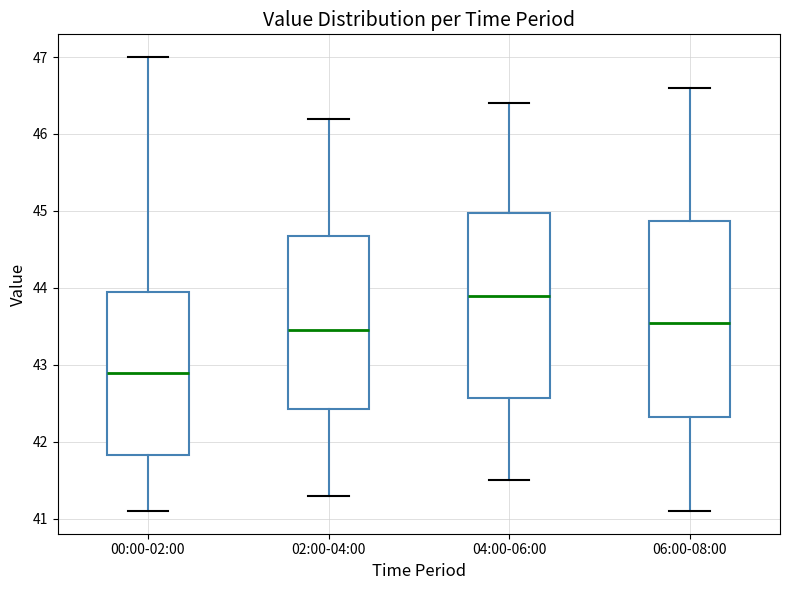

Which box has the lowest median line?

00:00-02:00